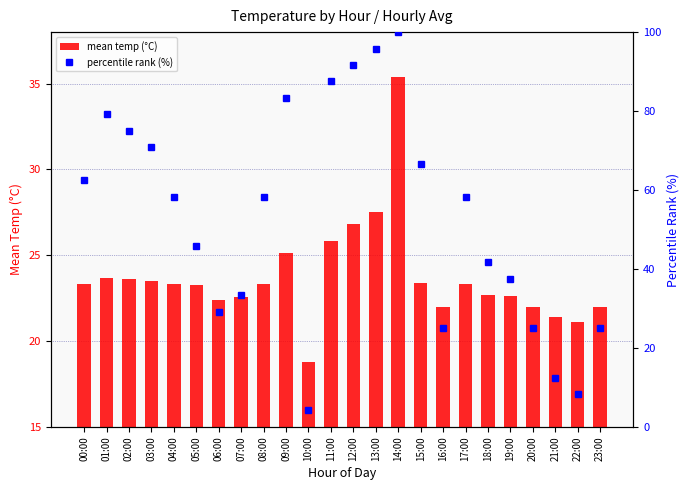

How many distinct data groups are displayed?

2